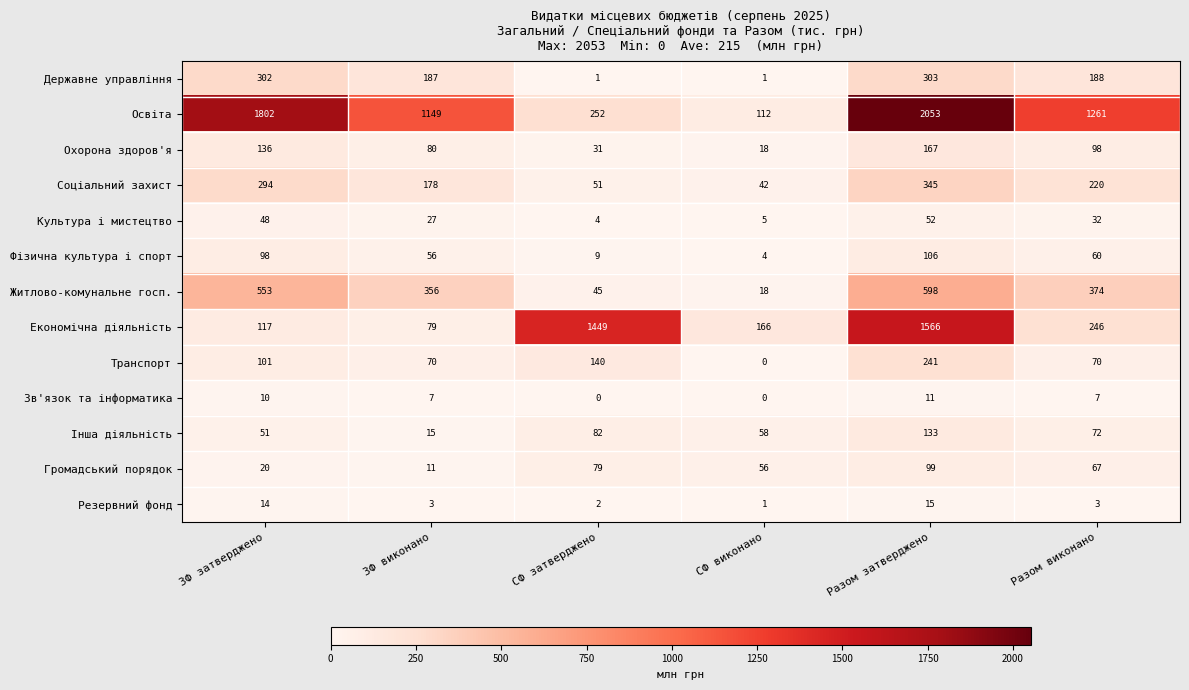

Rank the series by their maximum value, from lowest to highest.

Зв'язок та інформатика, Резервний фонд, Культура і мистецтво, Громадський порядок, Фізична культура і спорт, Інша діяльність, Охорона здоров'я, Транспорт, Державне управління, Соціальний захист, Житлово-комунальне госп., Економічна діяльність, Освіта